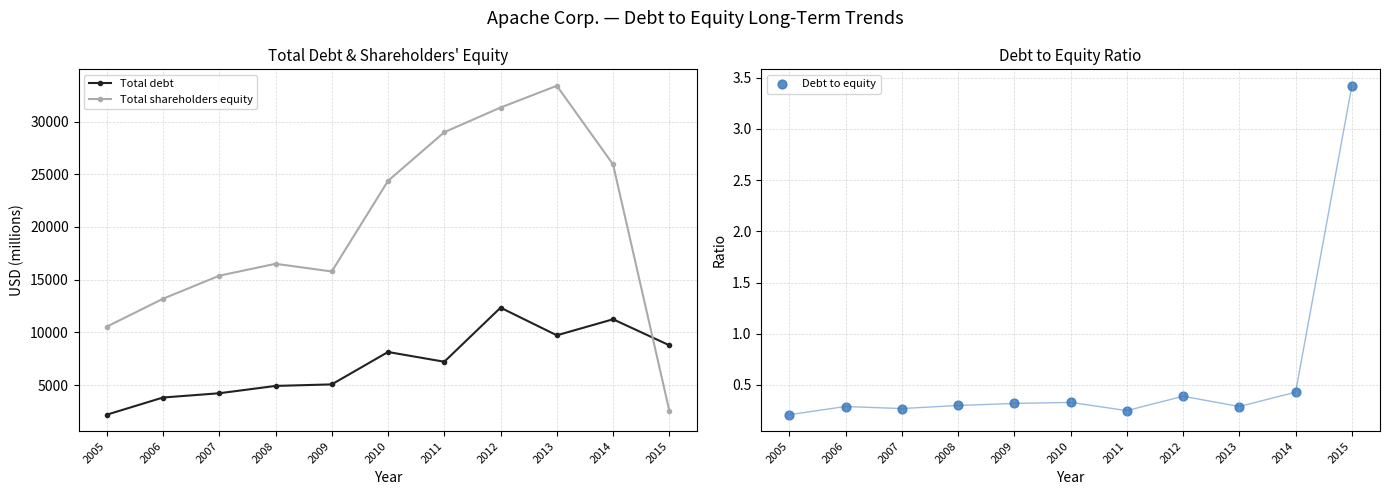

What are all the series names shown in the legend?

Total debt, Total shareholders equity, Debt to equity